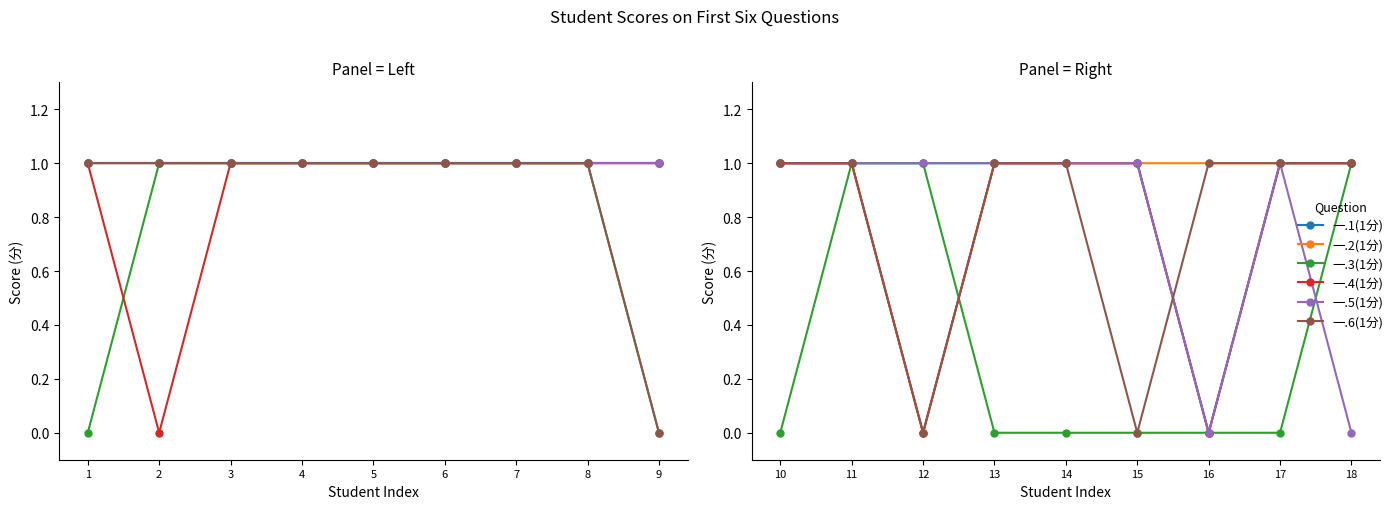

Does the chart display data point markers on the line(s)?

Yes